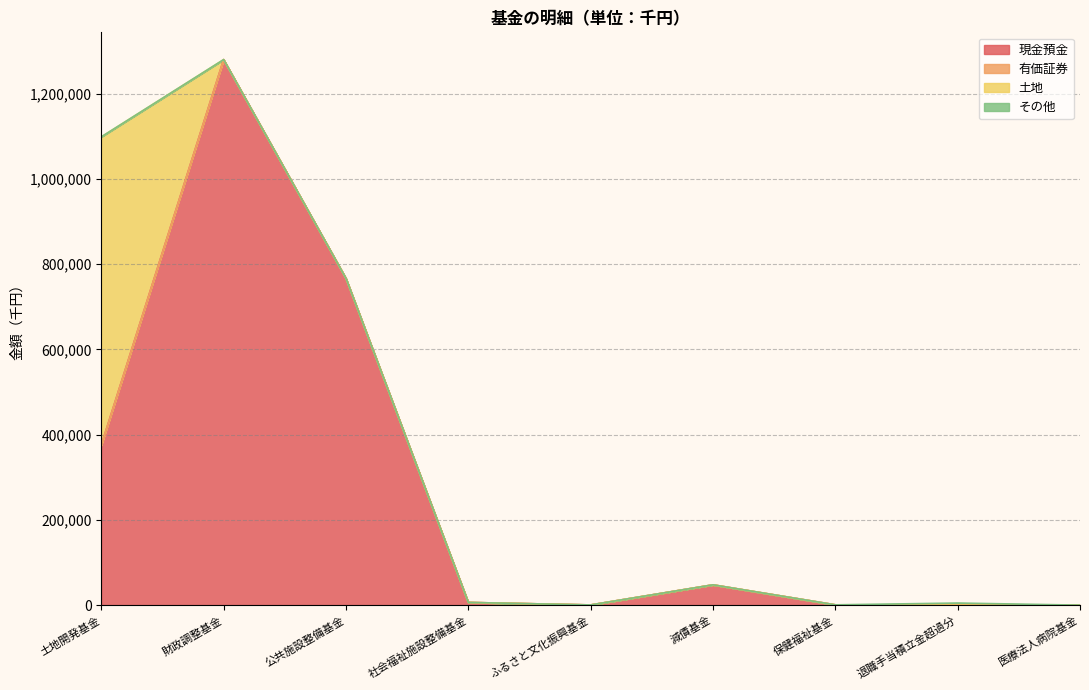

True or false: 土地 has more than 0 interior local peaks.

False